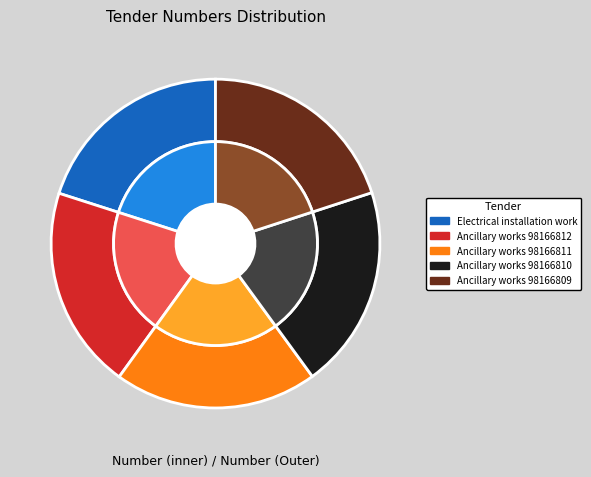

How many segments does this pie chart have?

5